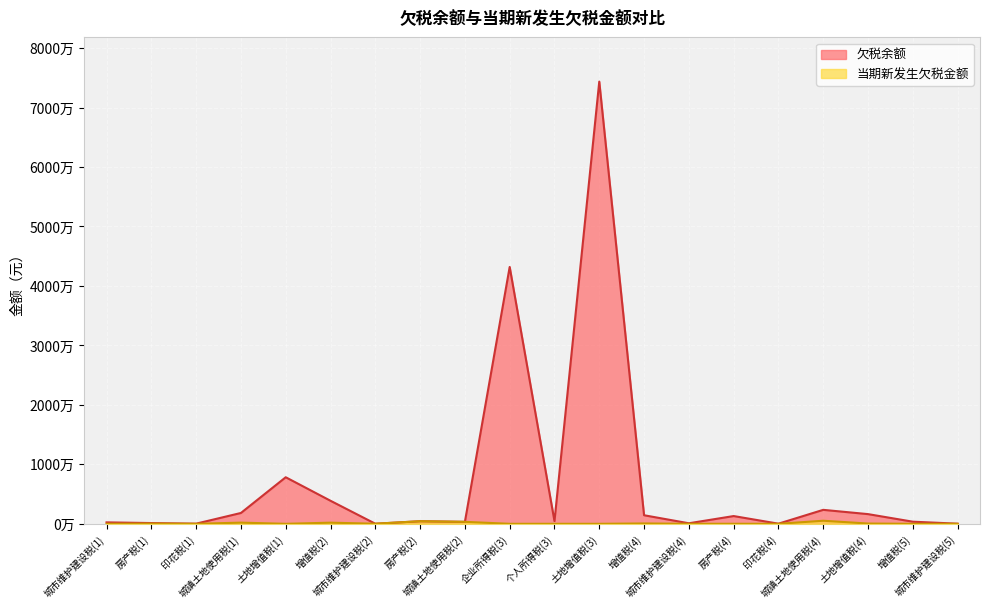

At which label does 欠税余额 first exceed 449199?

城镇土地使用税(1)